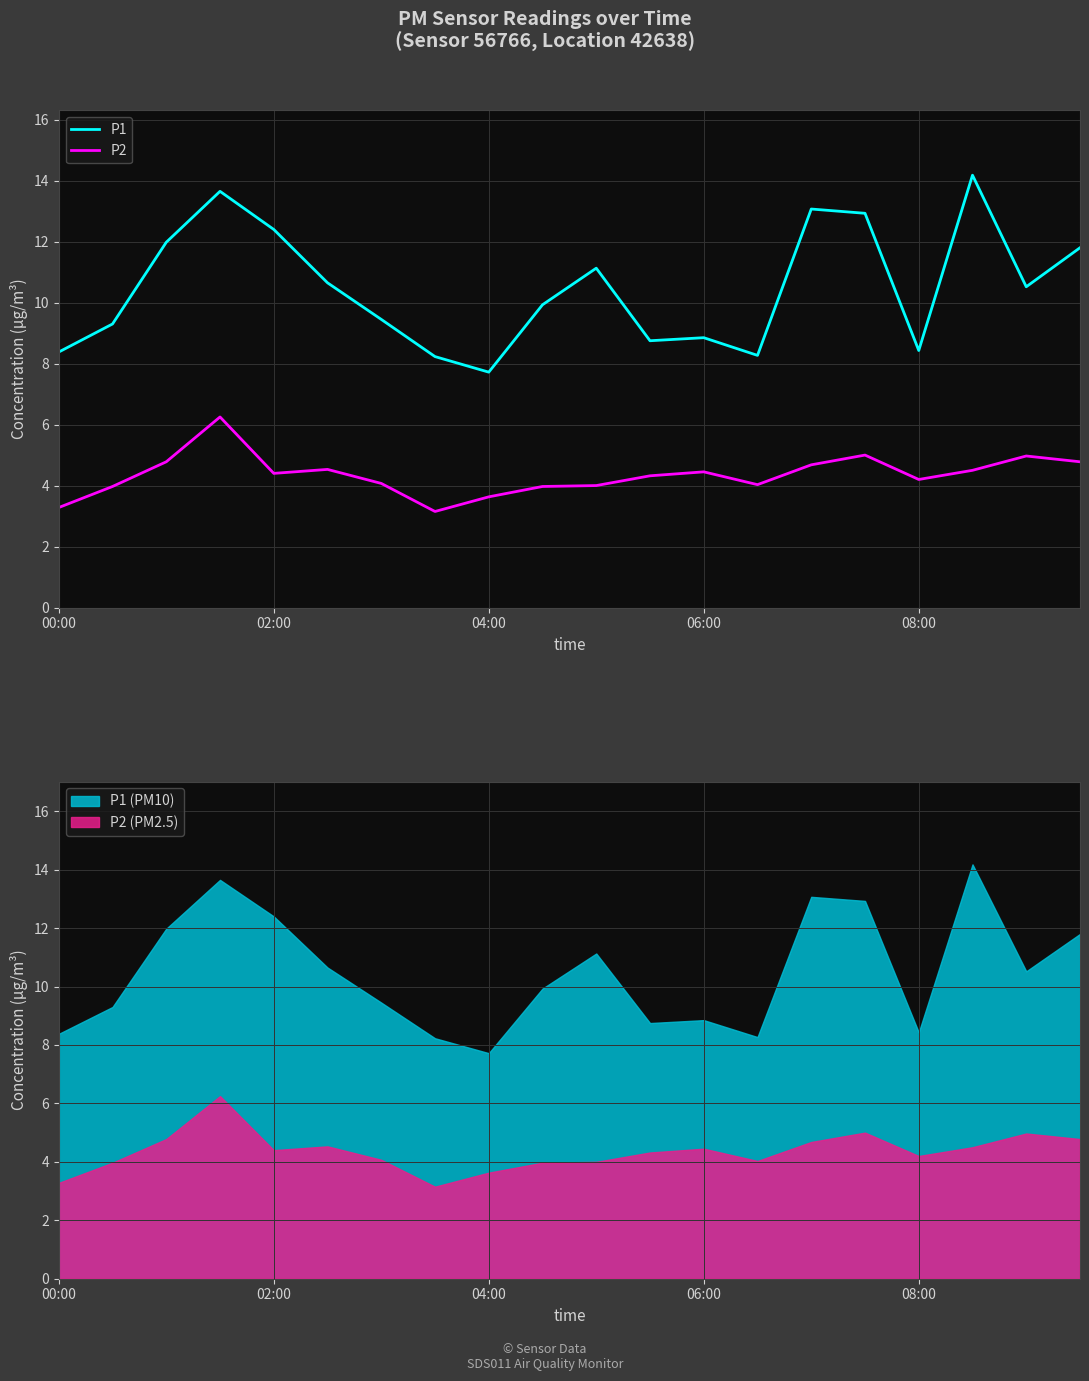

Is it true that P1 equals 7.7 at 04:00?

True